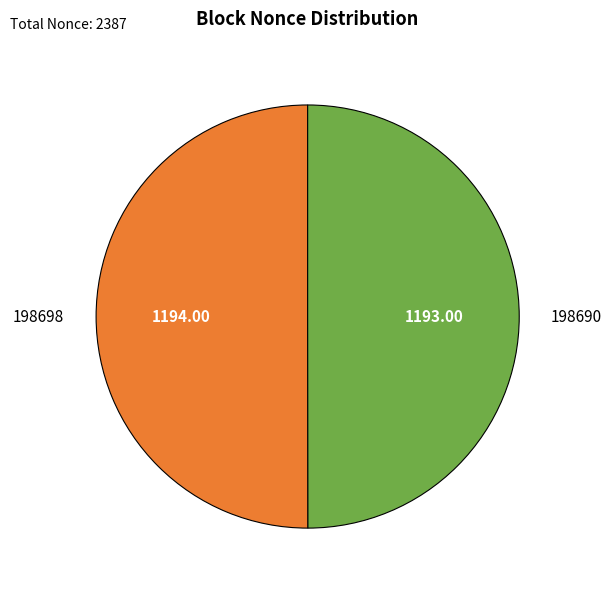

Do 198690 and 198698 together represent more than half of the pie?

Yes